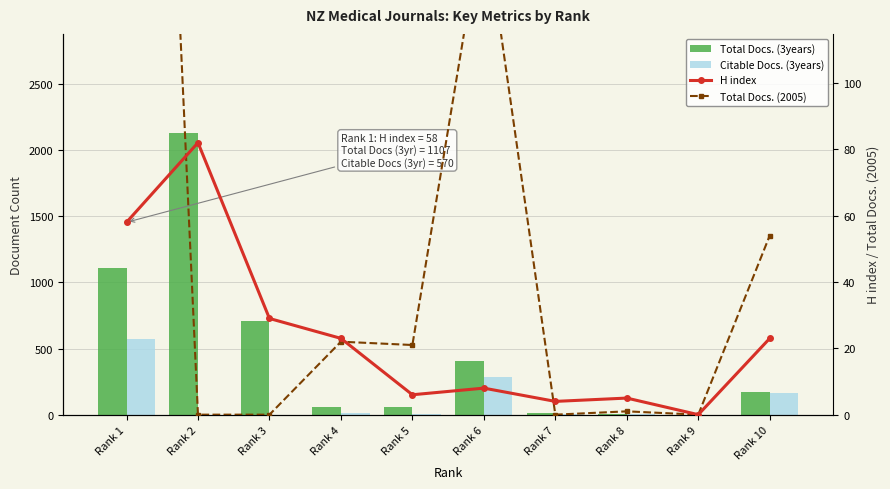

Which category has the lowest value across all series?

Rank 9